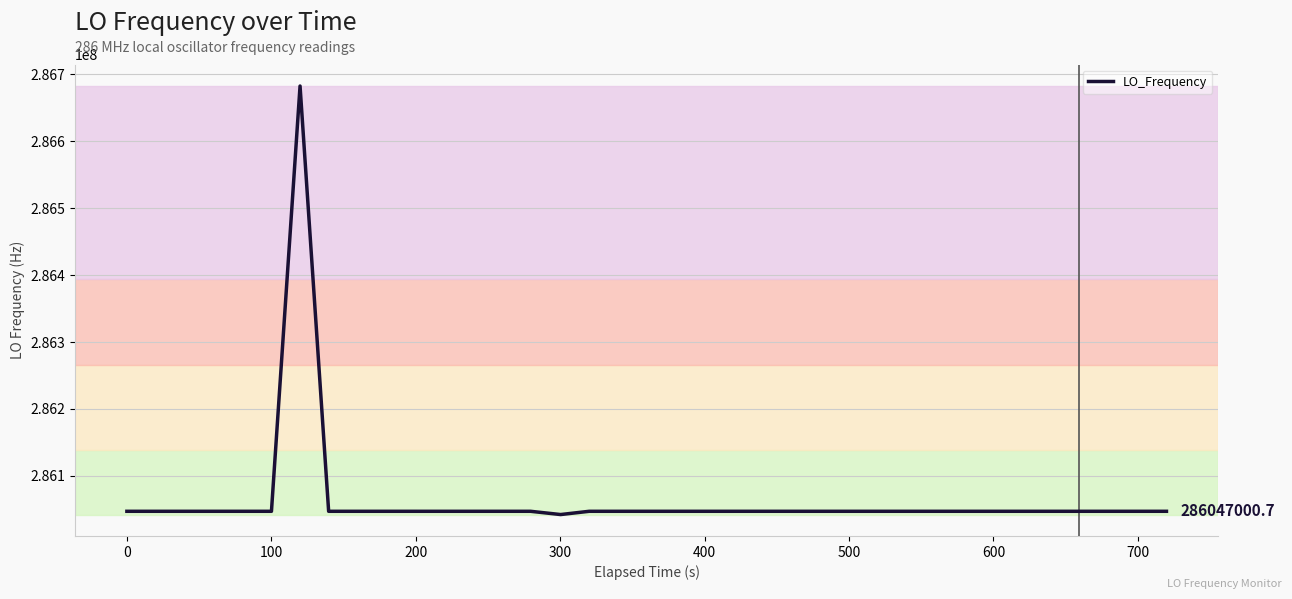

What is the difference between the maximum and minimum values?

640572.4